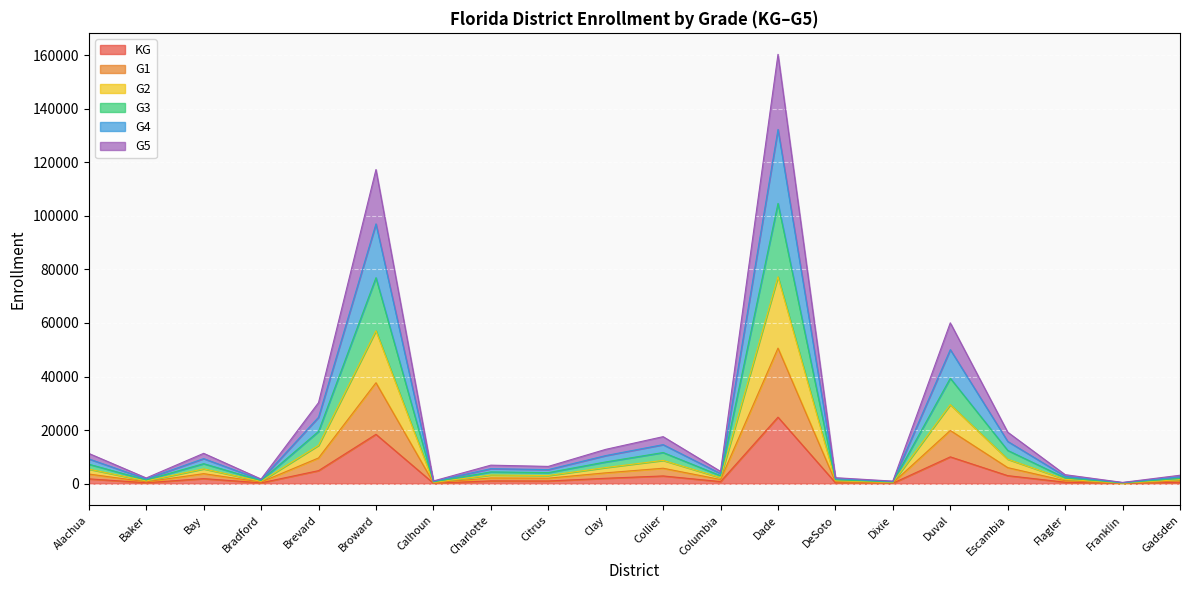

True or false: G3 and G2 intersect in this chart.

False